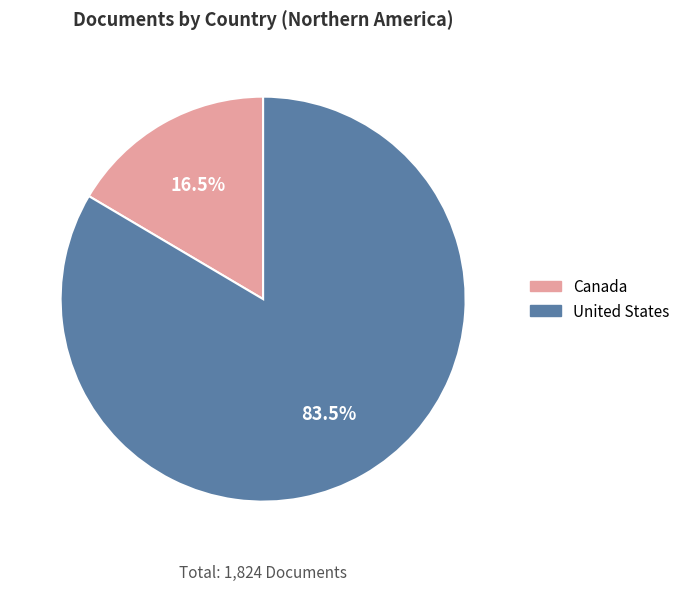

To the nearest percent, what is the average slice percentage?

50%